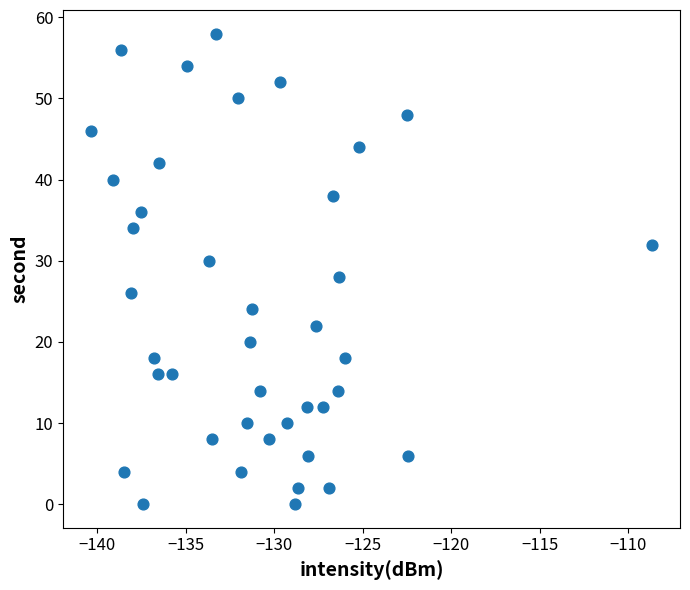

What is the range of Y values (max minus min)?

58